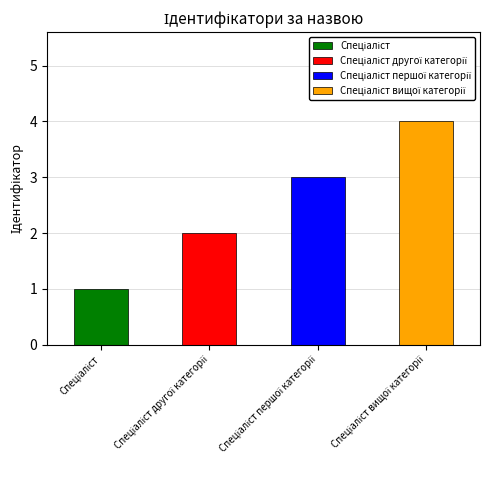

Where is the data nearest to the value 2?

Спеціаліст другої категорії